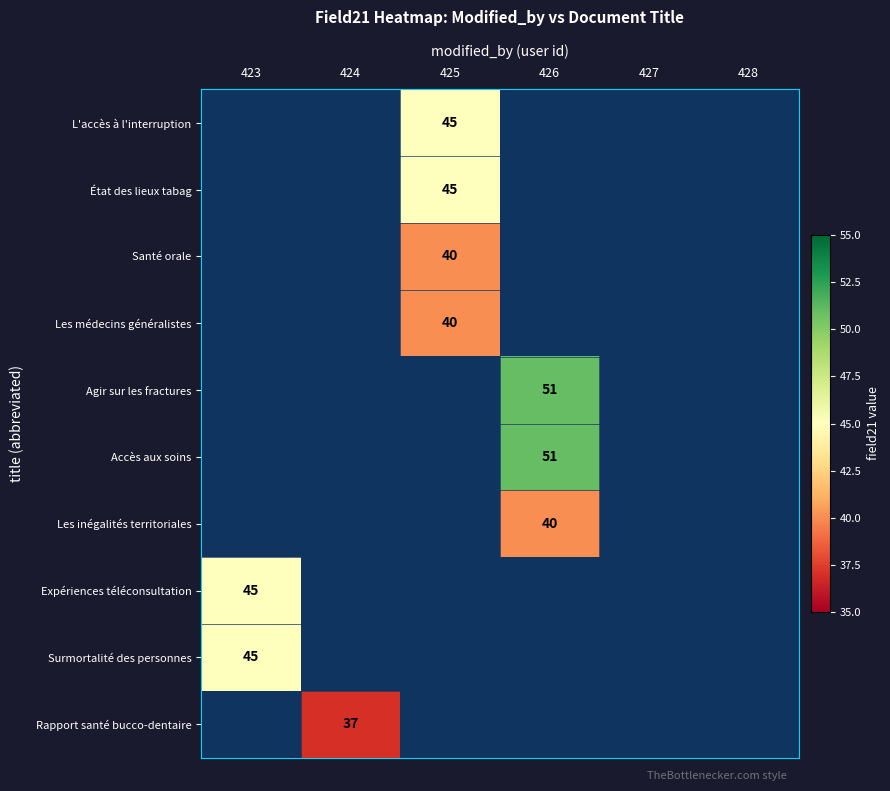

Count the number of data series in this chart.

10